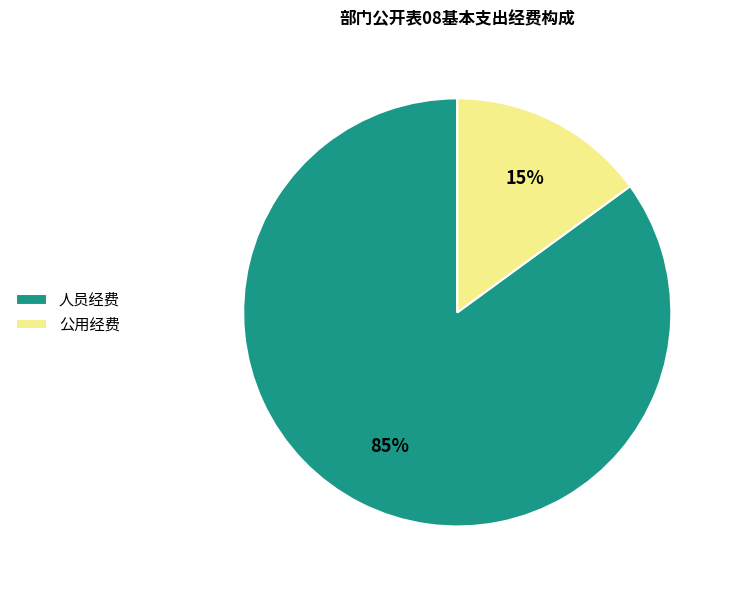

Do 人员经费 and 公用经费 together represent more than half of the pie?

Yes